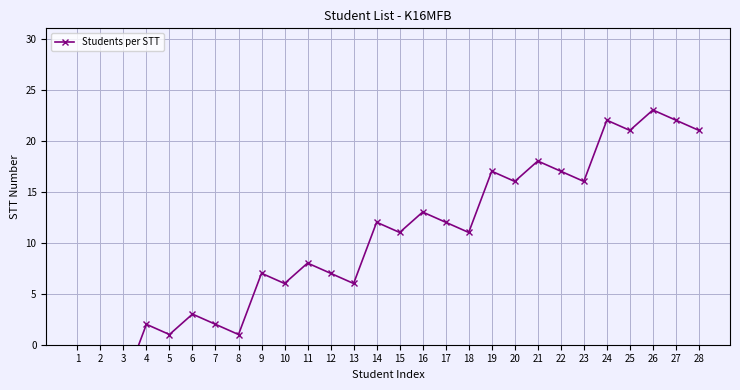

What is the change in value from 3 to 26?

+27